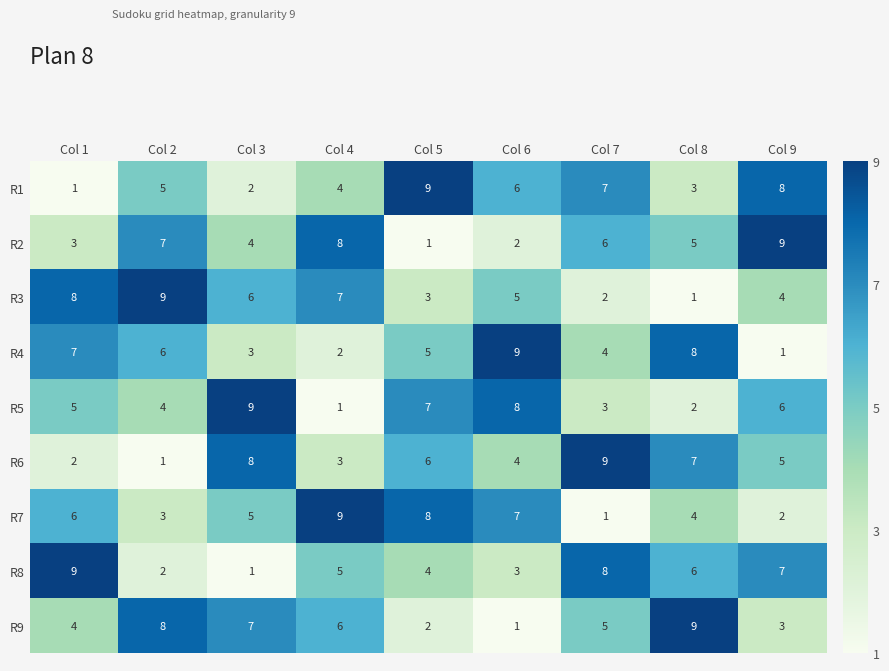

Is it true that R1 equals 2 at Col 8?

False